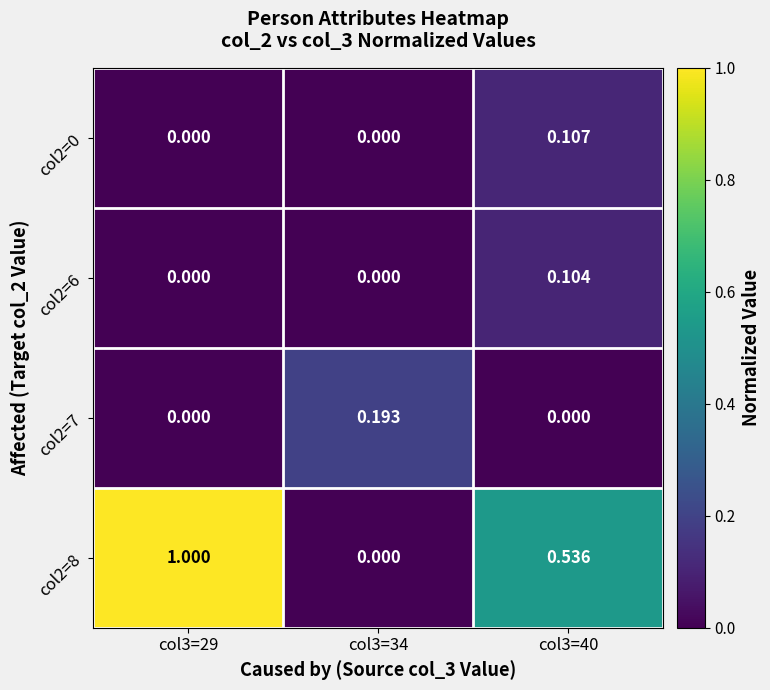

Is the value of col2=8 at col3=40 greater than the value of col2=6 at col3=34?

Yes